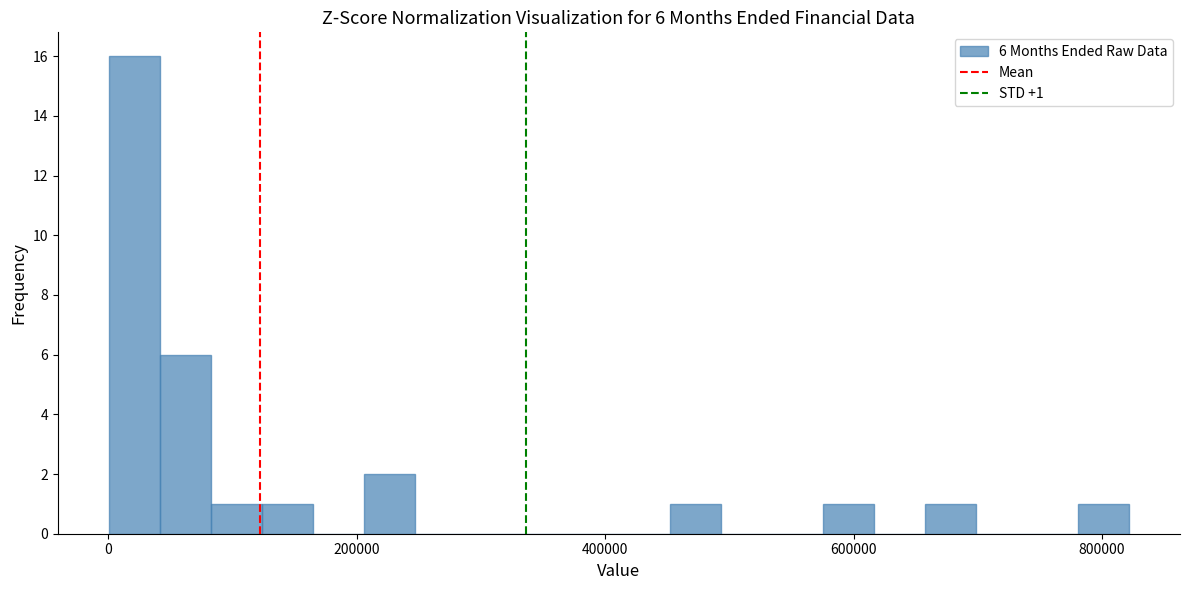

Around what value on the x-axis is the tallest bar? Give the approximate position of its centre, as read against the axis.

20000